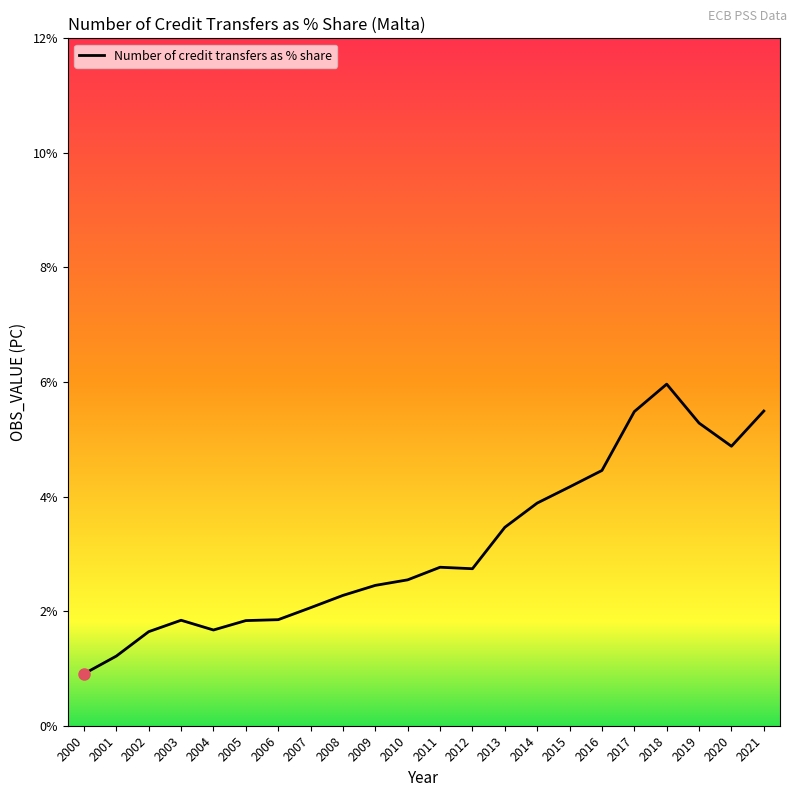

Where is the first local minimum?

2004